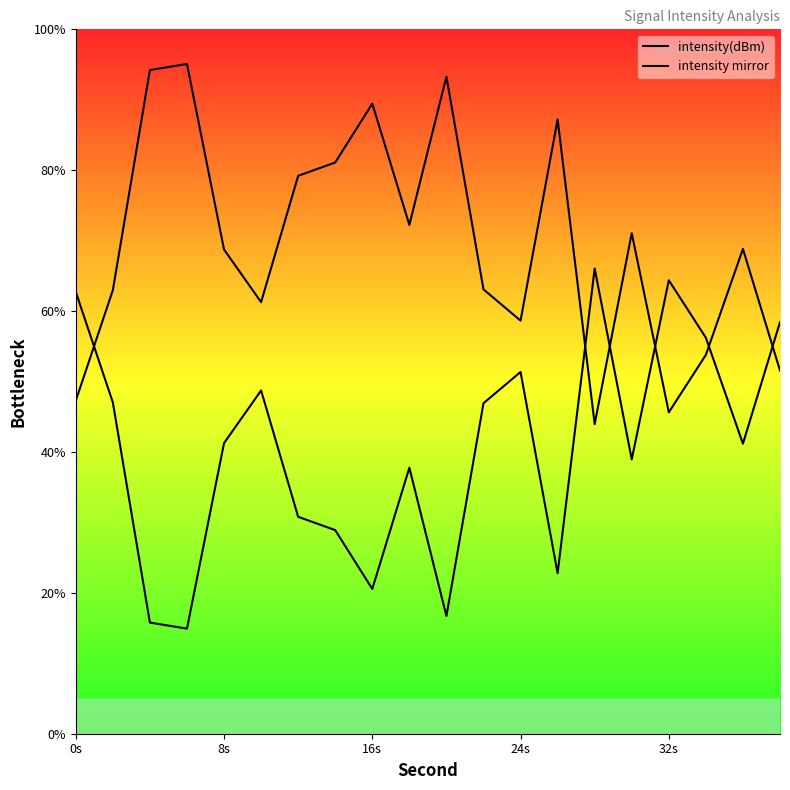

How many data points in intensity mirror are above 68?

11